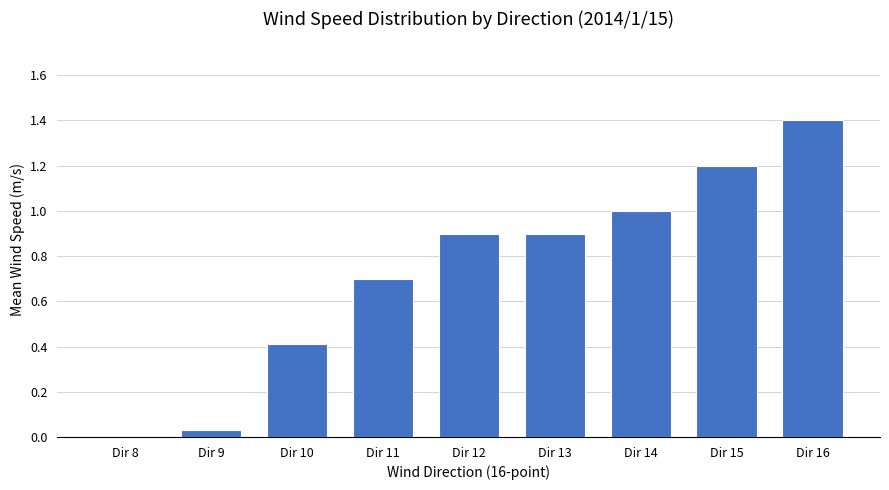

What is the greatest value displayed?

1.4